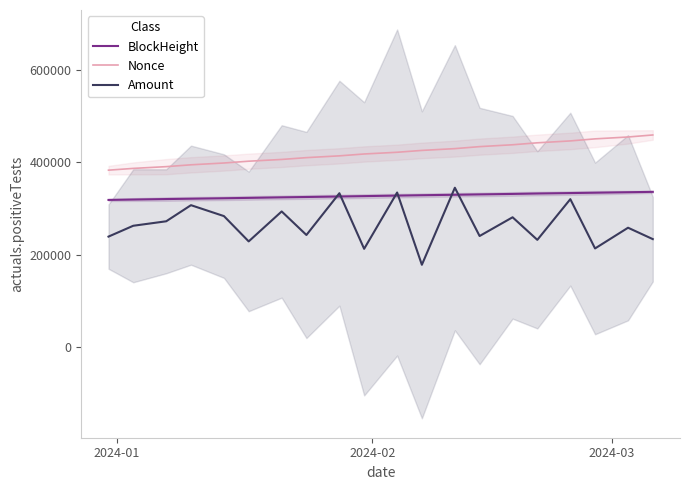

What is the lowest value of the Nonce series?

382530.0